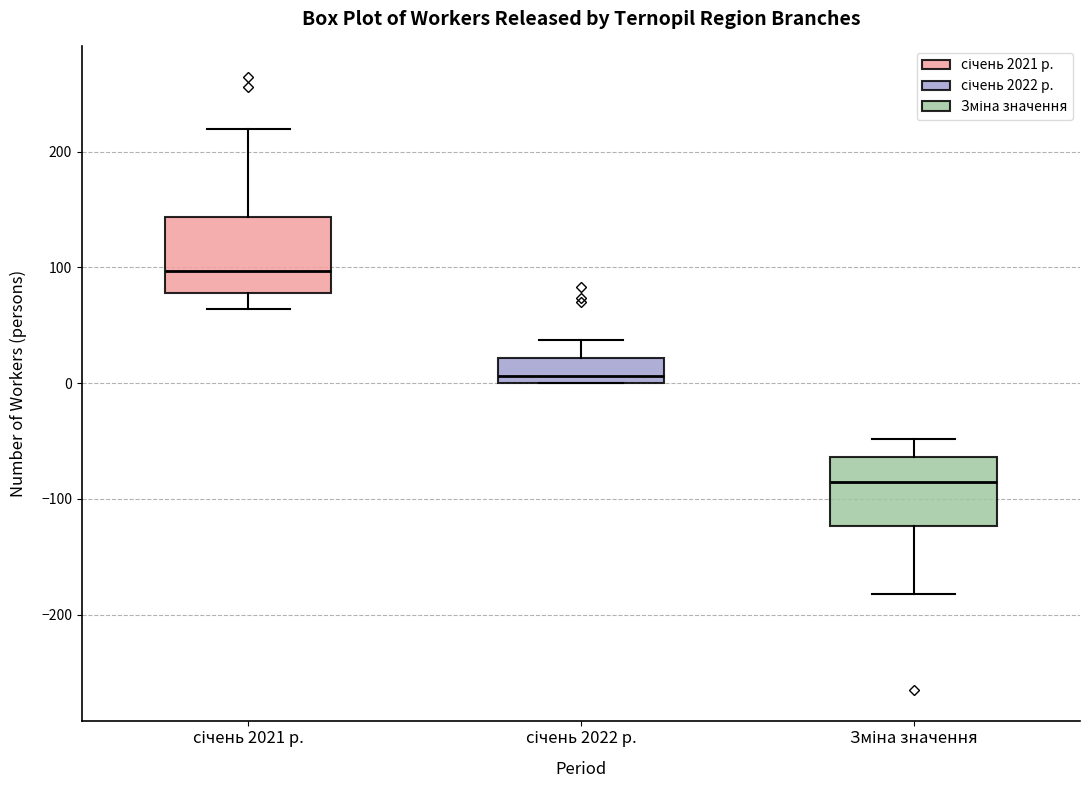

Reading left to right, read every box against the y-axis: the position of its median line, the range the box covers, and the ends of its whiskers. The values are not printed on the chart, so give them approximately, as read against the axis.

січень 2021 р.: median 100, box 80 to 140, whiskers 60 to 220
січень 2022 р.: median 10, box 0 to 20, whiskers 0 to 40
Зміна значення: median -80, box -120 to -60, whiskers -180 to -50